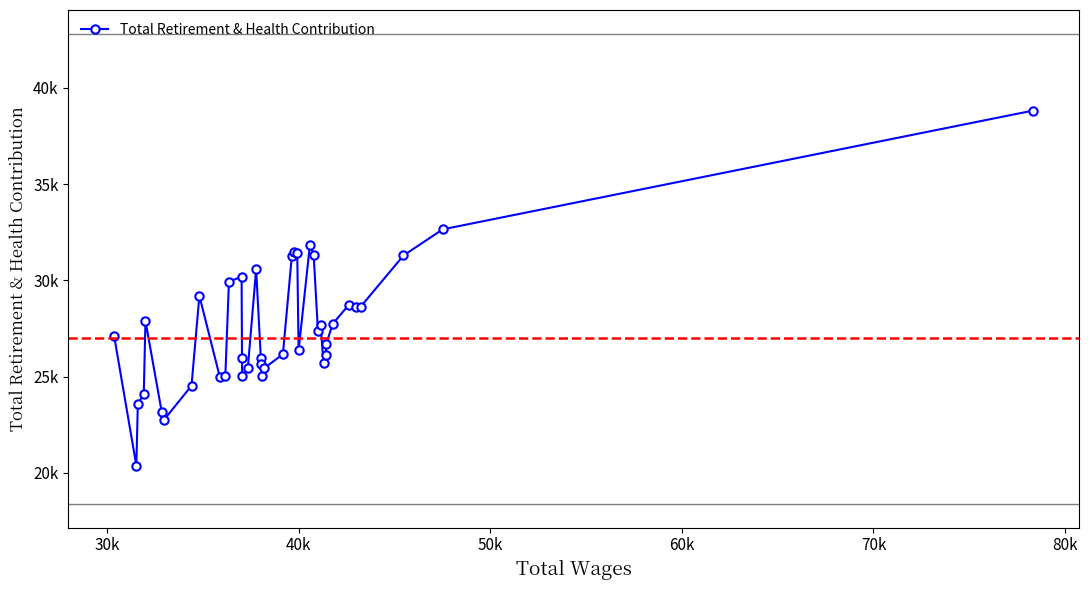

Reading left to right, extract all data points from this chart.

27121	20380	23572	24101	27902	23169	22767	24529	29202	25005	25059	29943	30190	25975	25060	25449	30579	25979	25649	25043	25453	26164	31258	31457	31439	26362	31858	31338	27391	27683	25698	26138	26687	27737	28741	28624	28630	31296	32655	38829